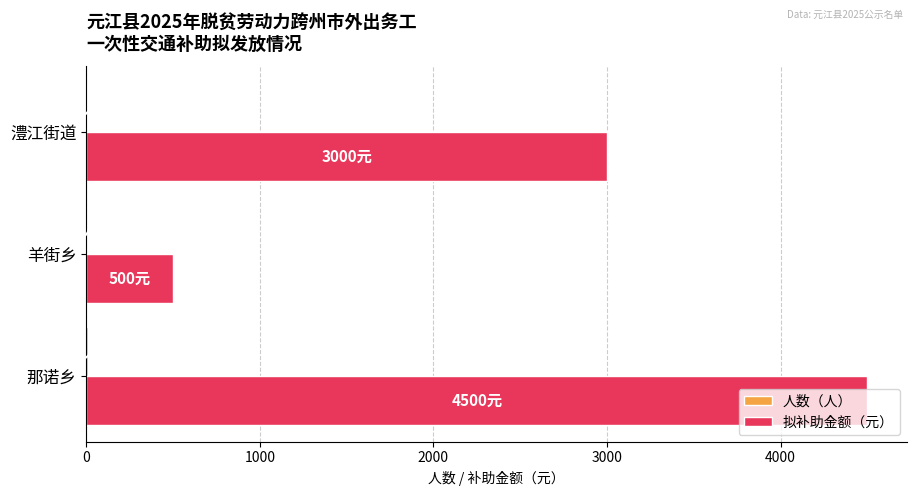

Between 那诺乡 and 羊街乡, which series saw the biggest shift?

拟补助金额（元）